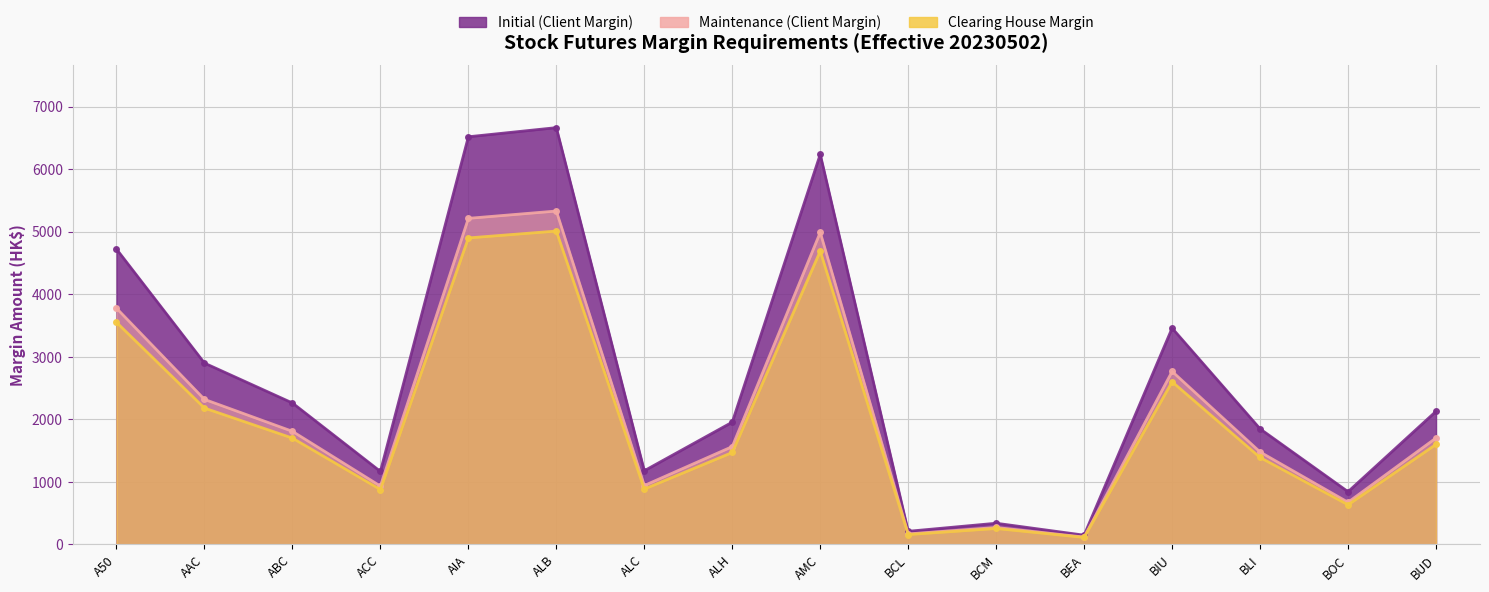

What position from the right is ALH?

9